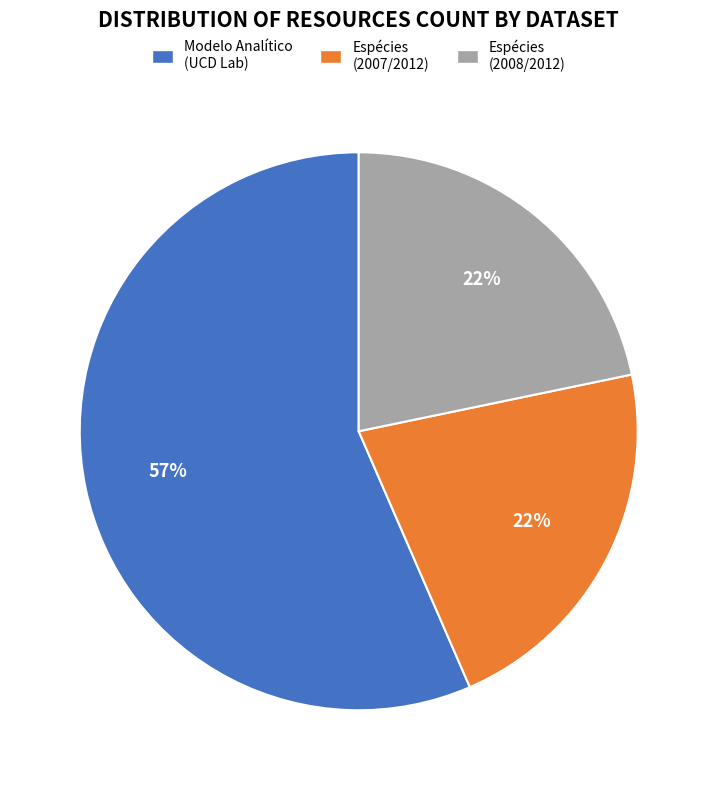

What percentage is the Espécies (2008/2012) slice, to the nearest percent?

22%